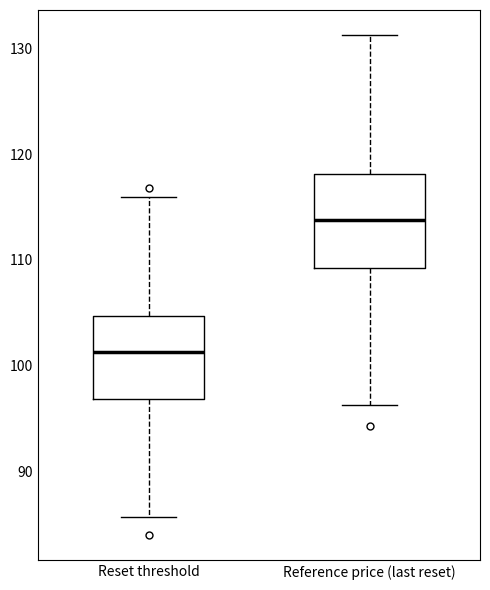

Where is the upper edge of the box for Reference price (last reset) on the y-axis? The values are not printed on the chart, so give them approximately, as read against the axis.

118